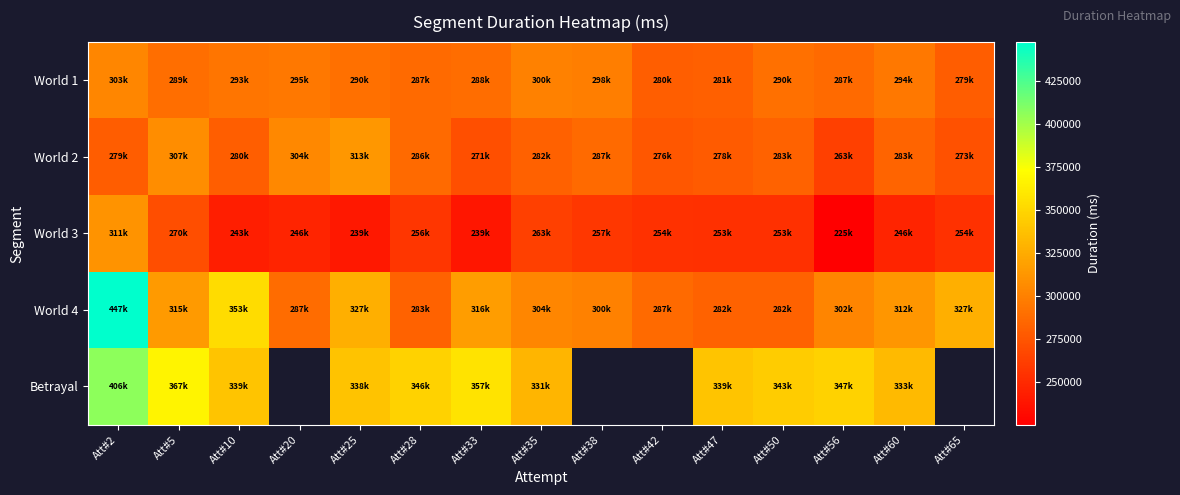

What is the average value of the World 3 series?

254503.7